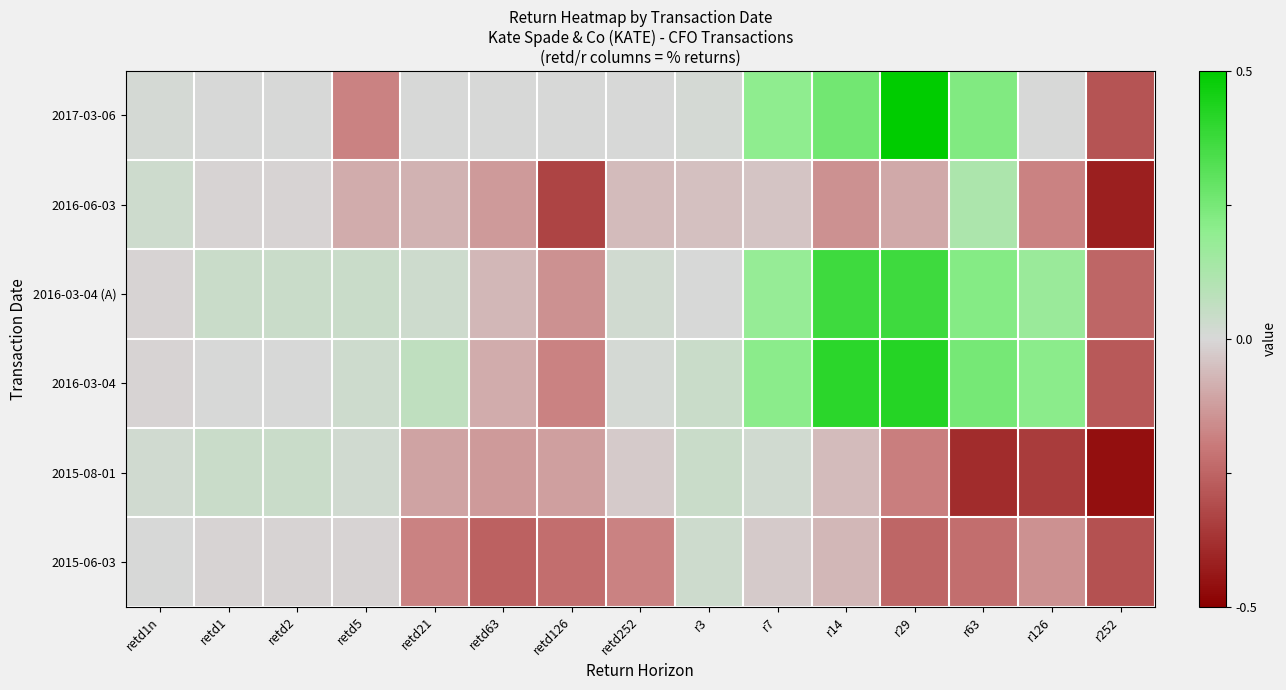

Which series has the largest range (max minus min)?

2017-03-06